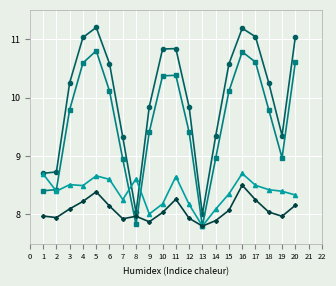

What is the difference between the highest and lowest values at 11?

2.6